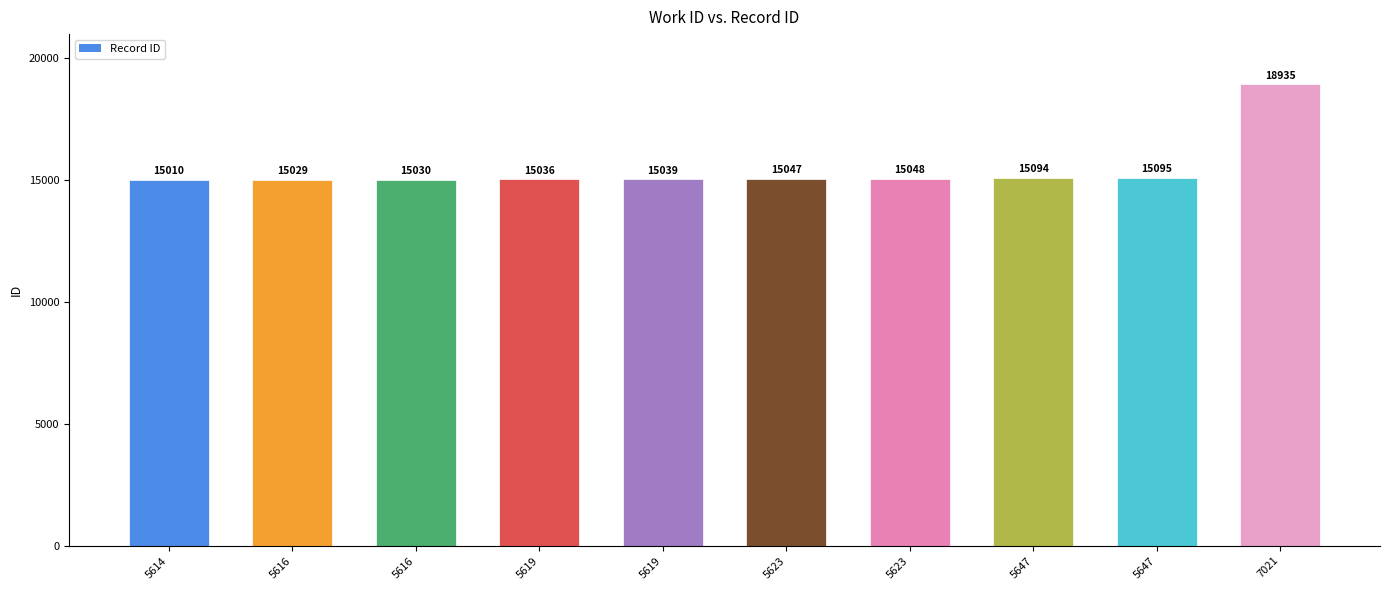

What is the smallest value displayed?

15010